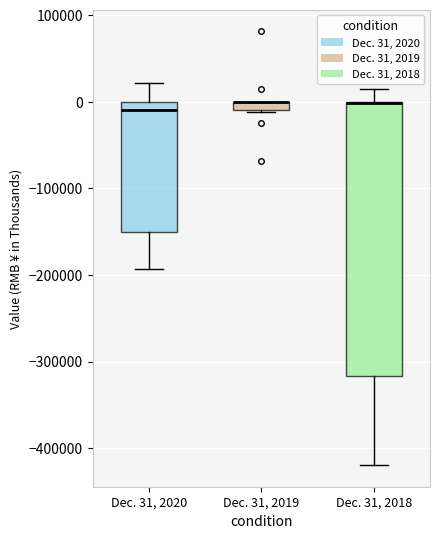

Comparing the boxes themselves (not the whiskers), which one is the tallest?

Dec. 31, 2018